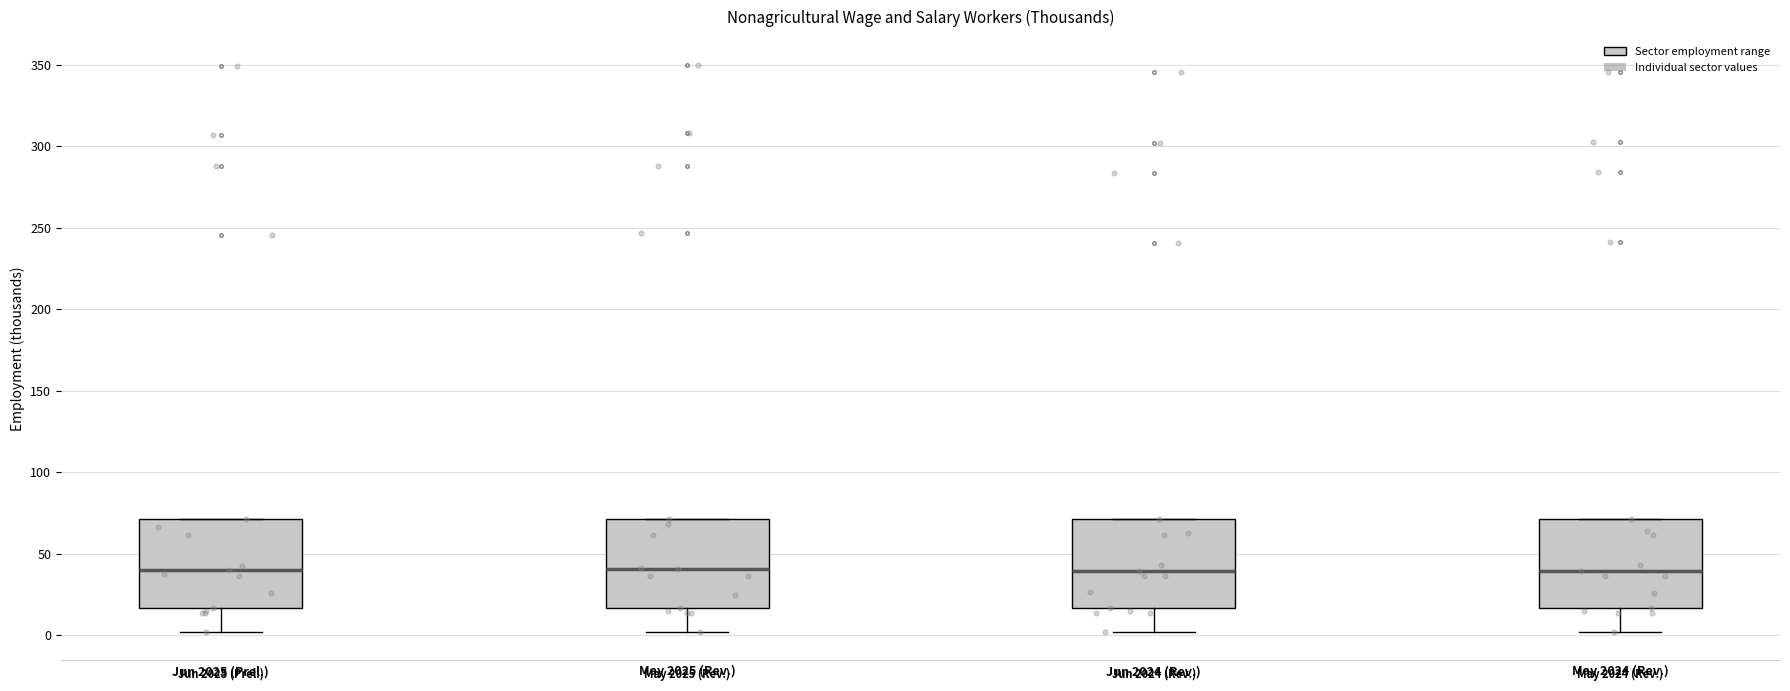

Reading left to right, read every box against the y-axis: the position of its median line, the range the box covers, and the ends of its whiskers. The values are not printed on the chart, so give them approximately, as read against the axis.

Jun 2025 (Prel.): median 40, box 15 to 70, whiskers 0 to 70
May 2025 (Rev.): median 40, box 15 to 70, whiskers 0 to 70
Jun 2024 (Rev.): median 40, box 15 to 70, whiskers 0 to 70
May 2024 (Rev.): median 40, box 15 to 70, whiskers 0 to 70